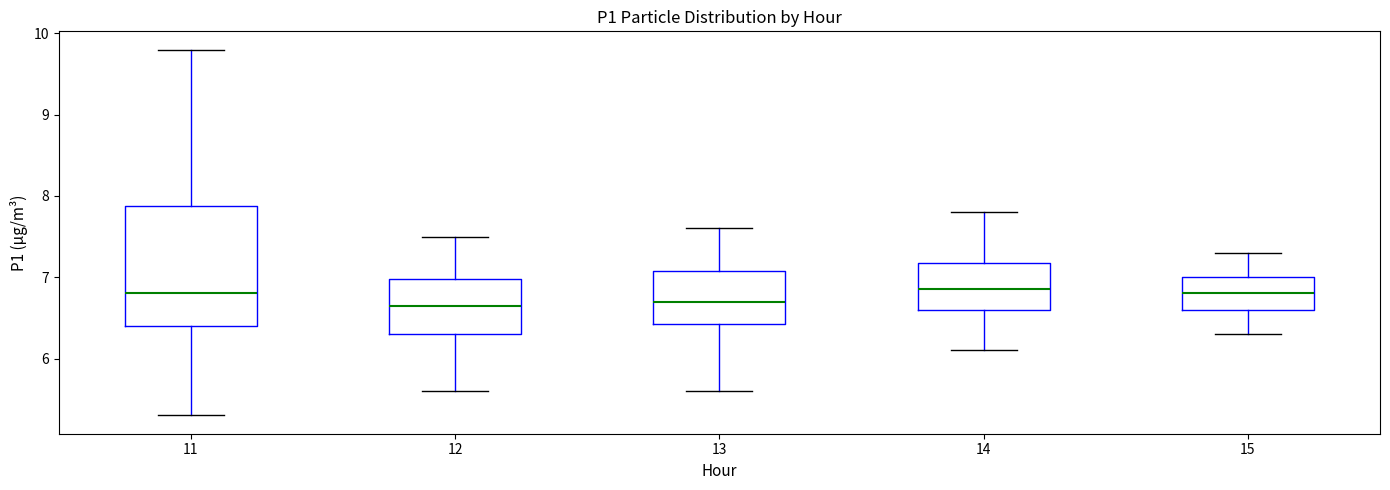

Comparing the boxes themselves (not the whiskers), which one is the tallest?

11